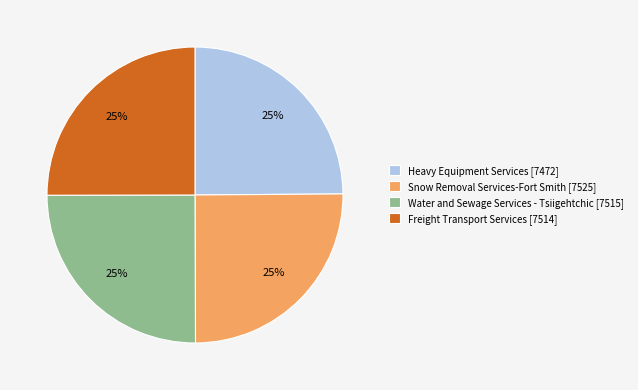

To the nearest percent, what portion does Freight Transport Services represent?

25%